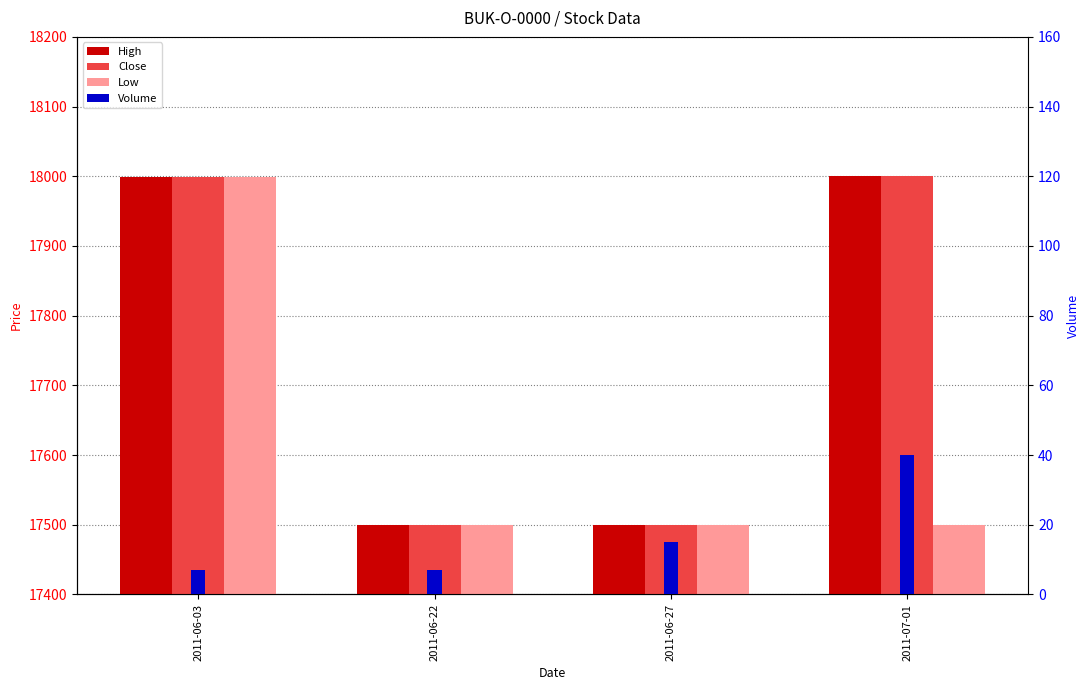

Between 2011-06-22 and 2011-06-27, which is larger?

2011-06-27